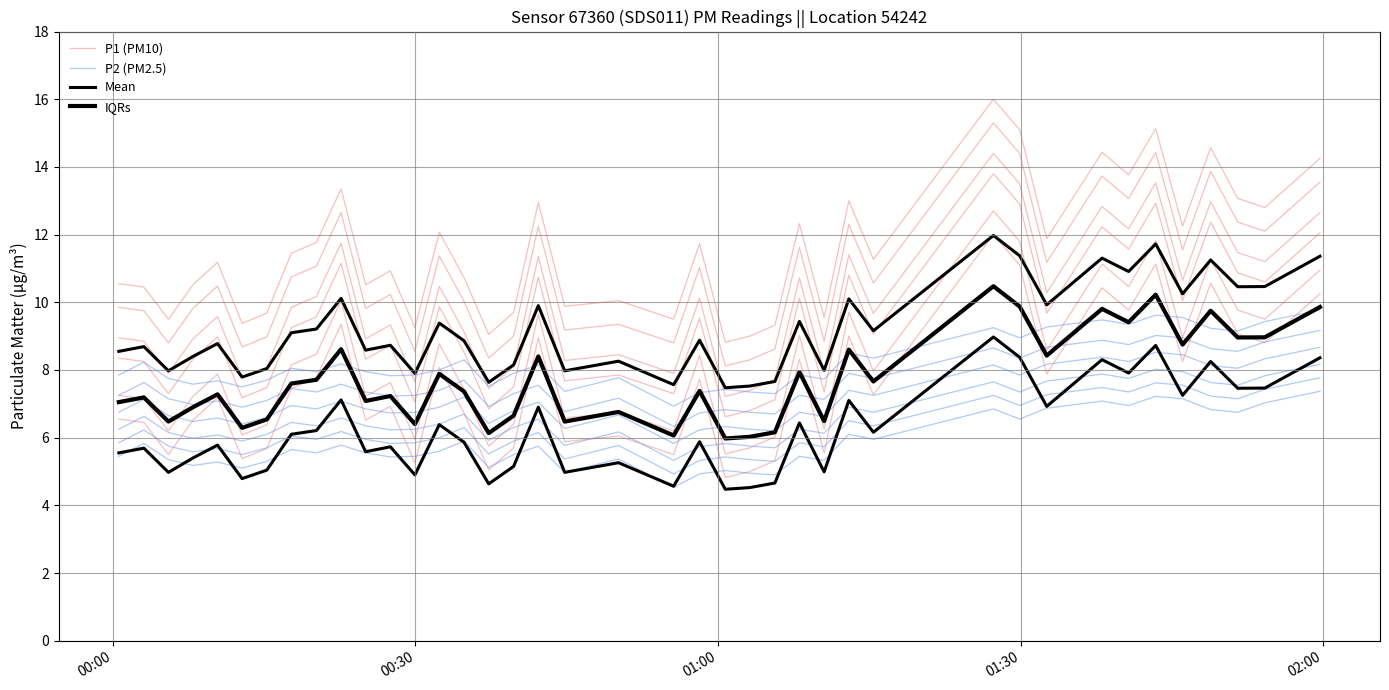

Which series has the largest range (max minus min)?

P1 ensemble